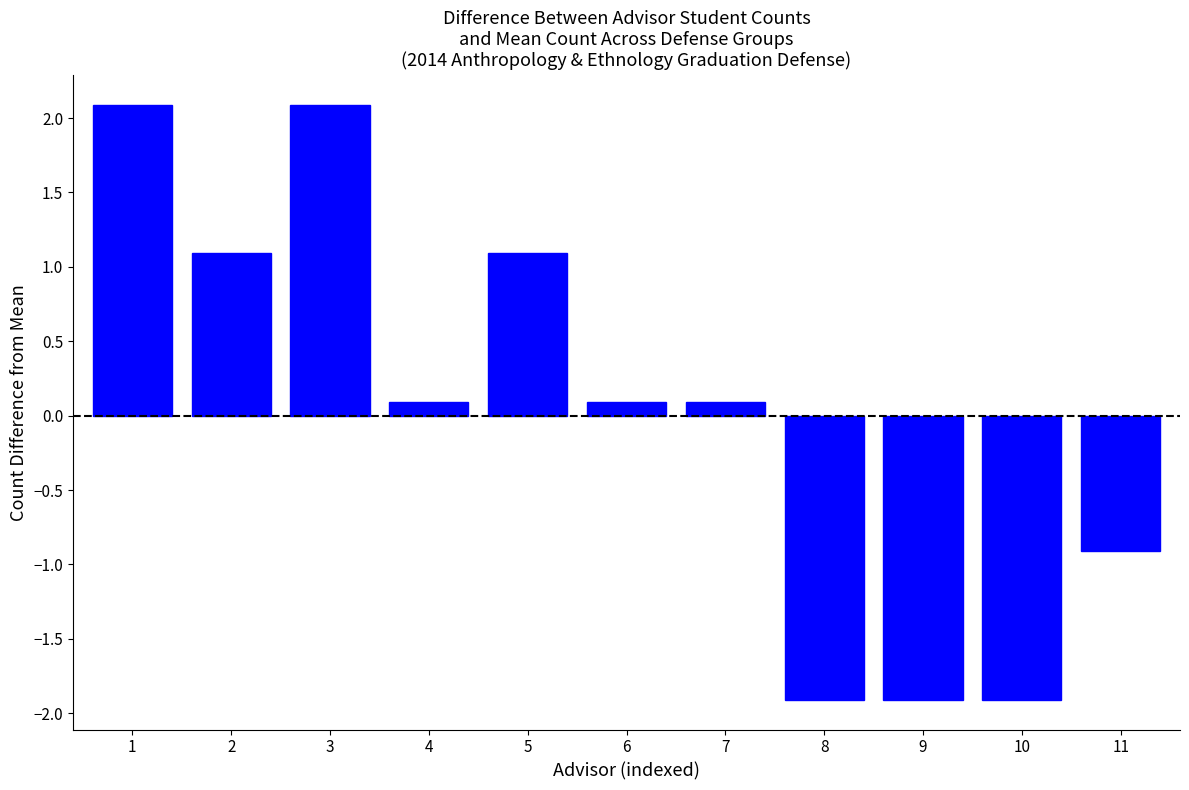

Reading right to left, what are all the values shown in this chart?

-0.9	-1.9	-1.9	-1.9	0.1	0.1	1.1	0.1	2.1	1.1	2.1